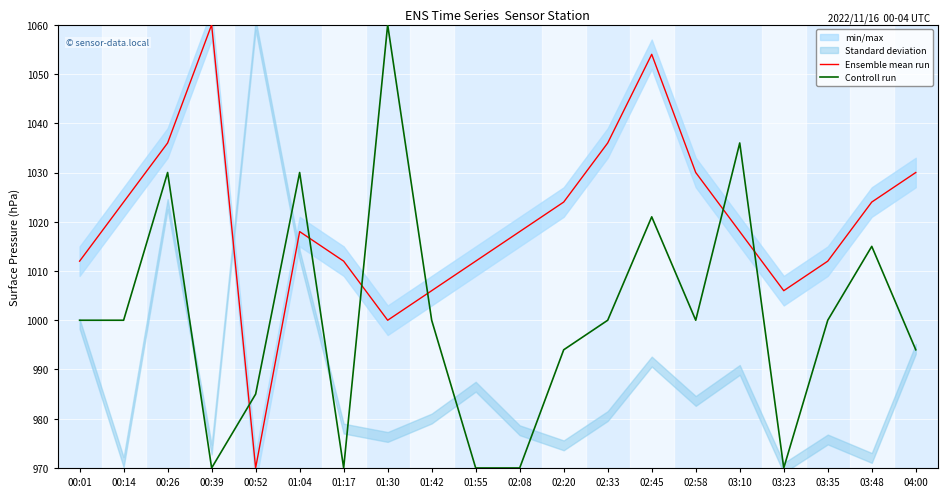

How many lines are shown in the chart?

2